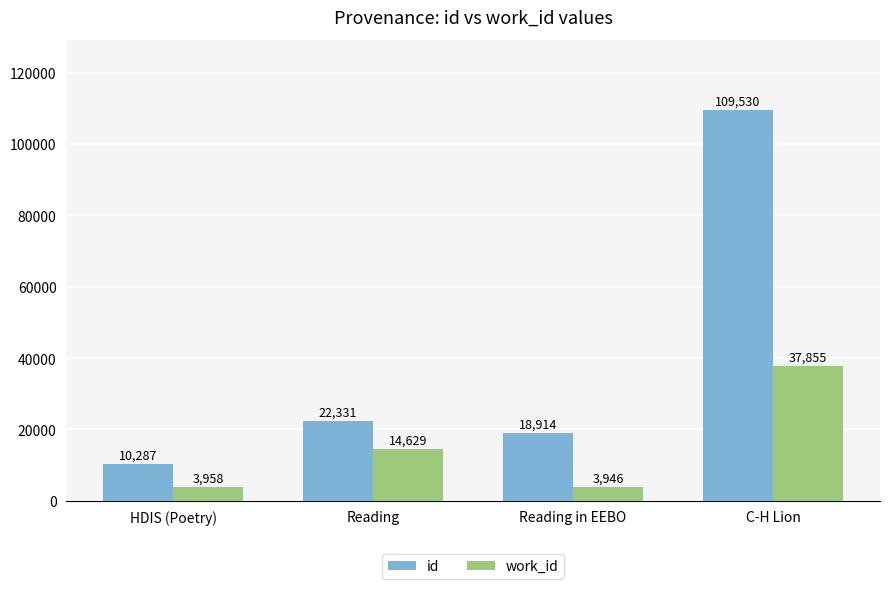

At how many categories does at least one series exceed 11888?

3